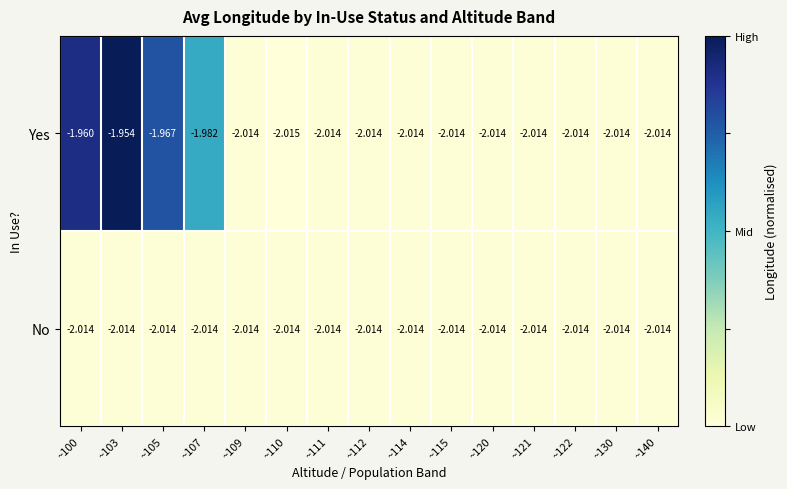

Which series changed the most between ~110 and ~115?

Yes